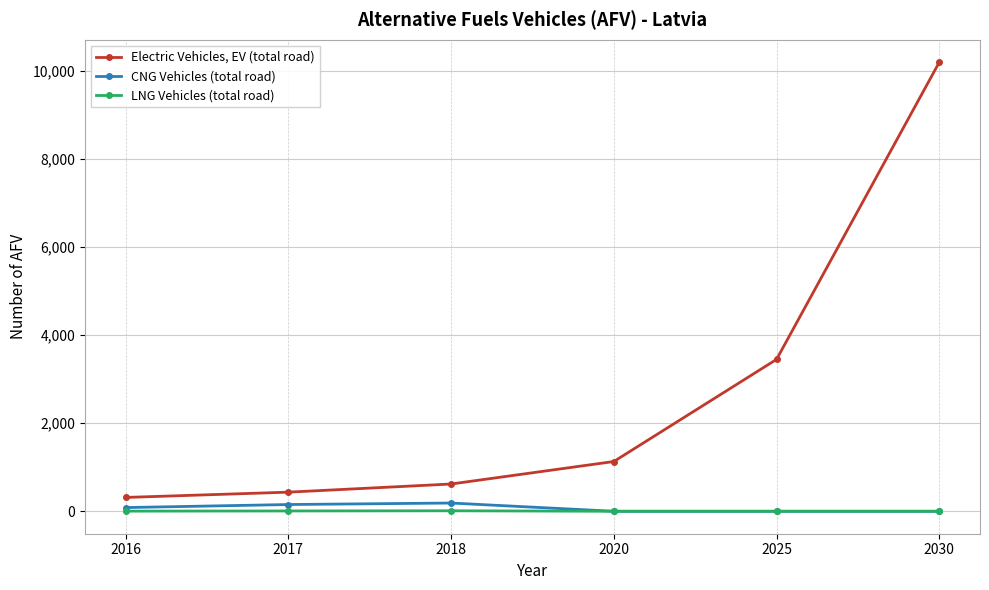

What is the difference between the second highest and minimum values in the LNG Vehicles (total road) series?

7